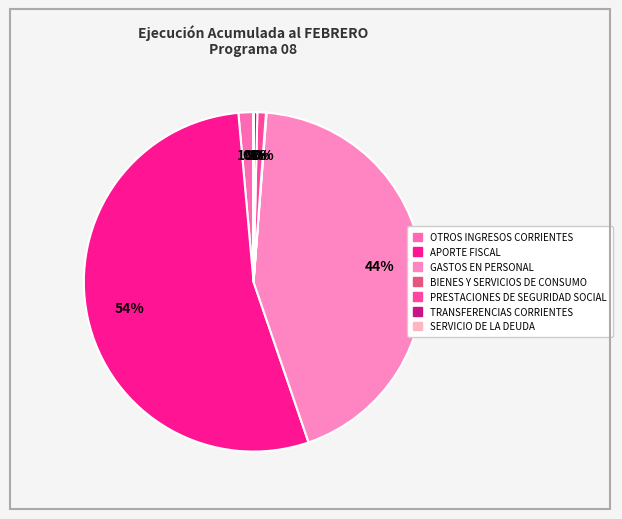

The APORTE FISCAL slice represents 54% of the pie. True or false?

True